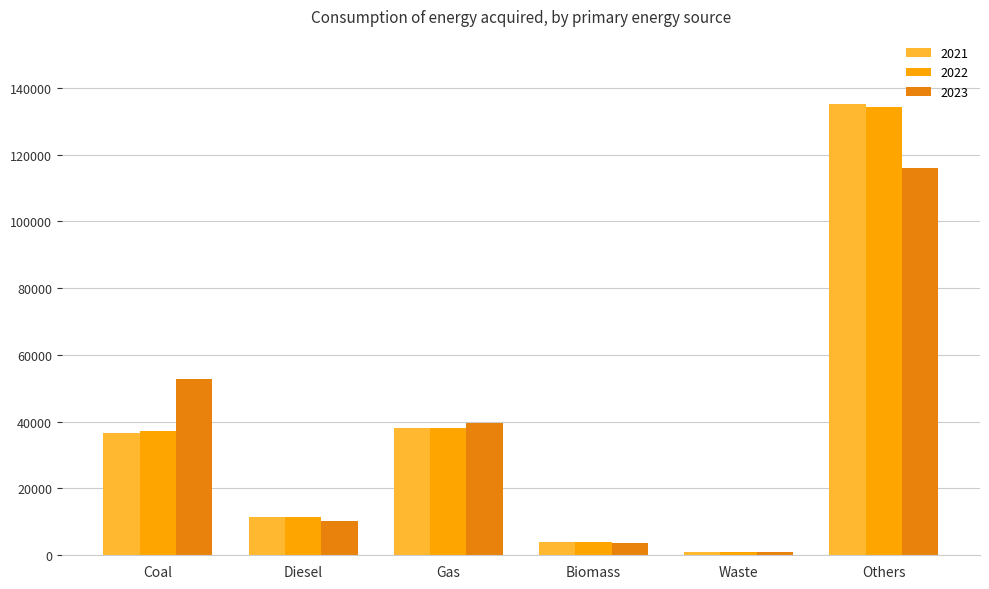

Is it true that 2022 equals 38181 at Gas?

True